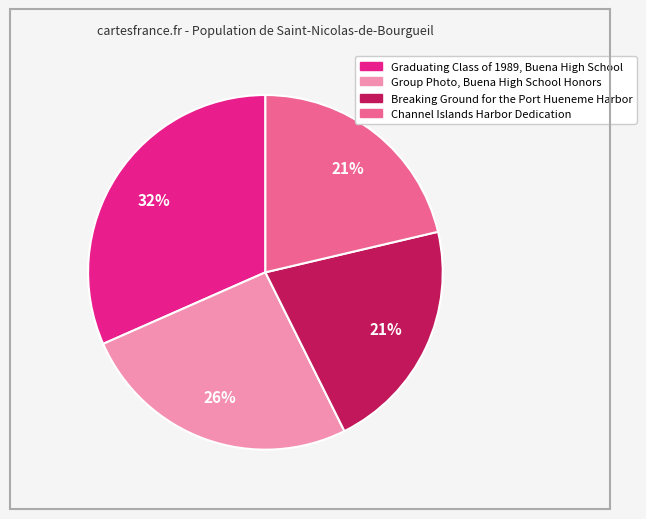

True or false: Graduating Class of 1989, Buena High School accounts for 32% of the total.

True